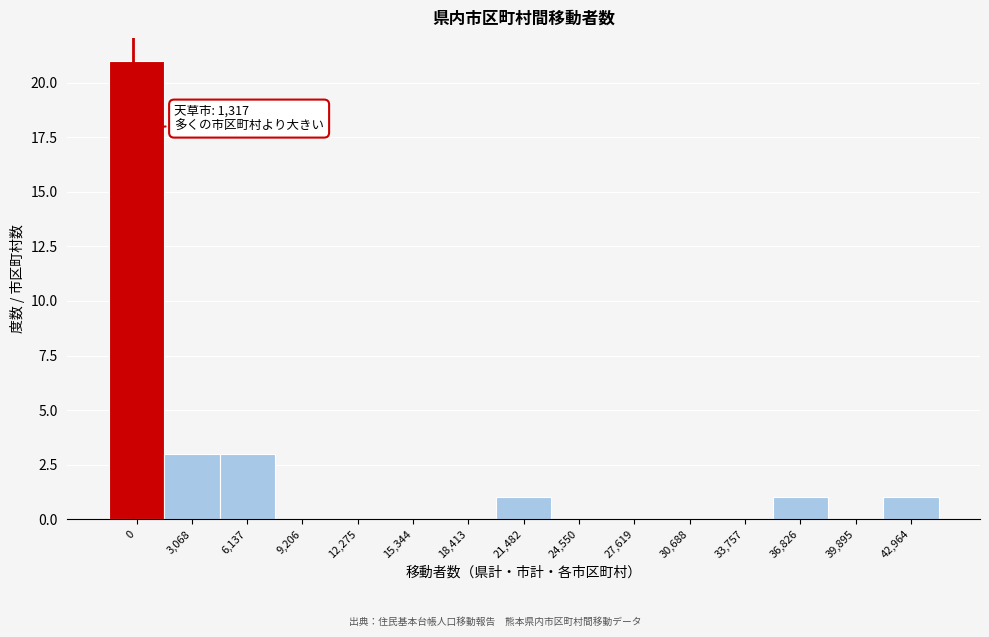

Reading right to left, what are all the values shown in this chart?

42,964=1	39,895=0	36,826=1	33,757=0	30,688=0	27,619=0	24,550=0	21,482=1	18,413=0	15,344=0	12,275=0	9,206=0	6,137=3	3,068=3	0=21